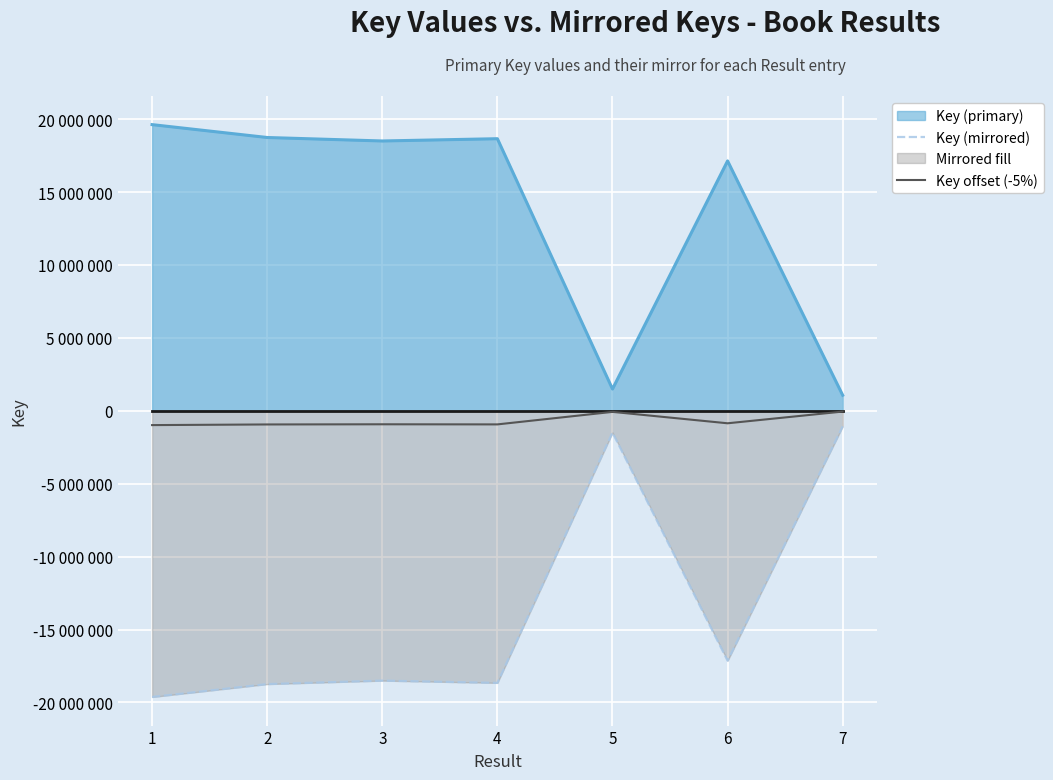

True or false: Key offset (-5%) and Key (mirrored) intersect in this chart.

False